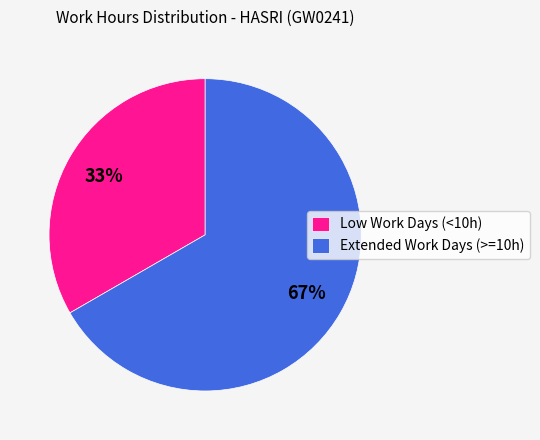

To the nearest percent, what percentage of the pie is Low Work Days (<10h)?

33%